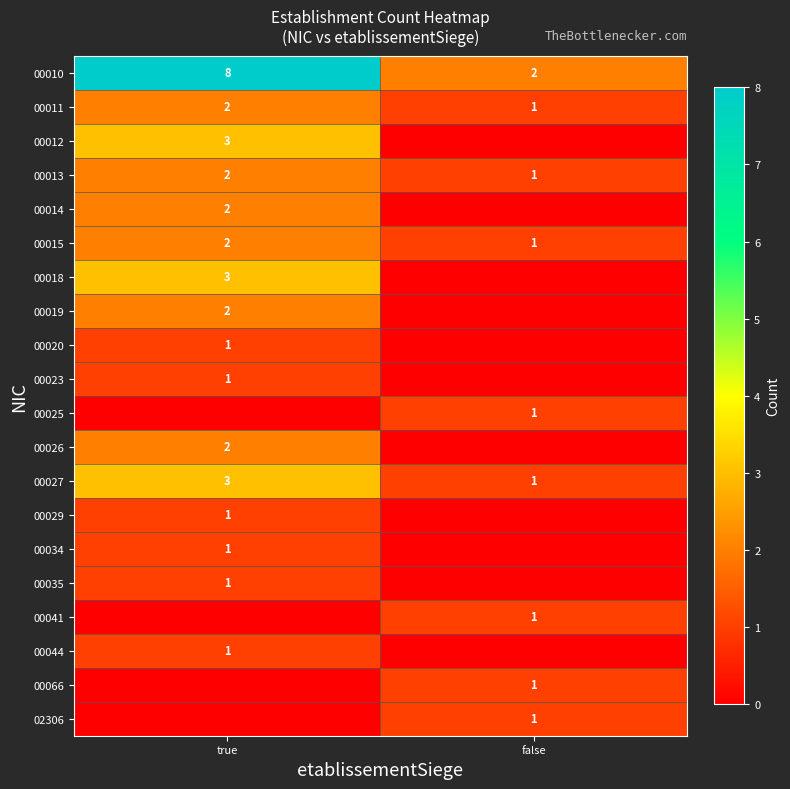

What value does the 00010 series have at true?

8